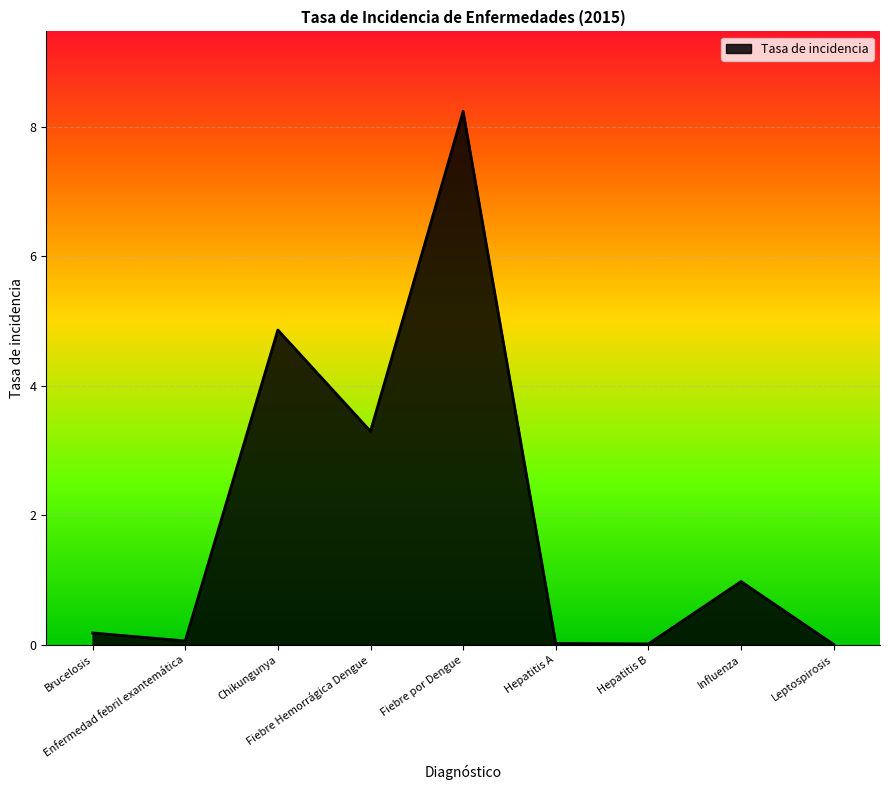

The value at Fiebre por Dengue is 8.2. True or false?

True